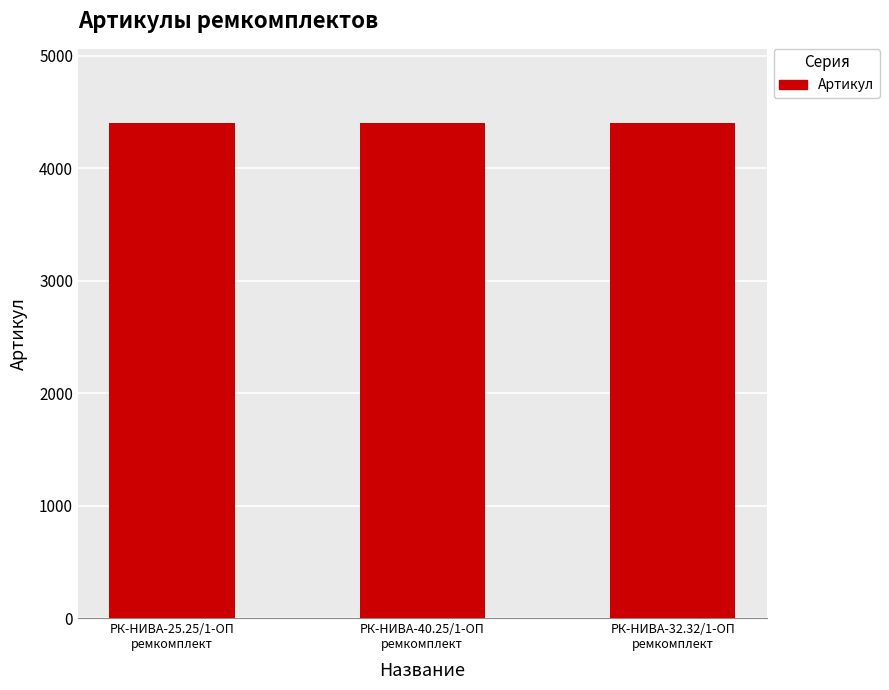

What is the sum of the values at РК-НИВА-32.32/1-ОП
ремкомплект and РК-НИВА-25.25/1-ОП
ремкомплект?

8799